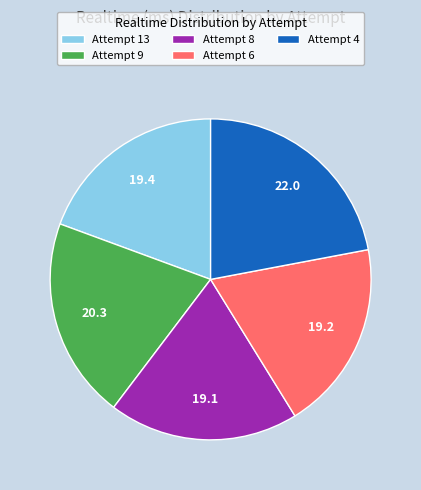

Which has a higher value, Attempt 4 or Attempt 13?

Attempt 4